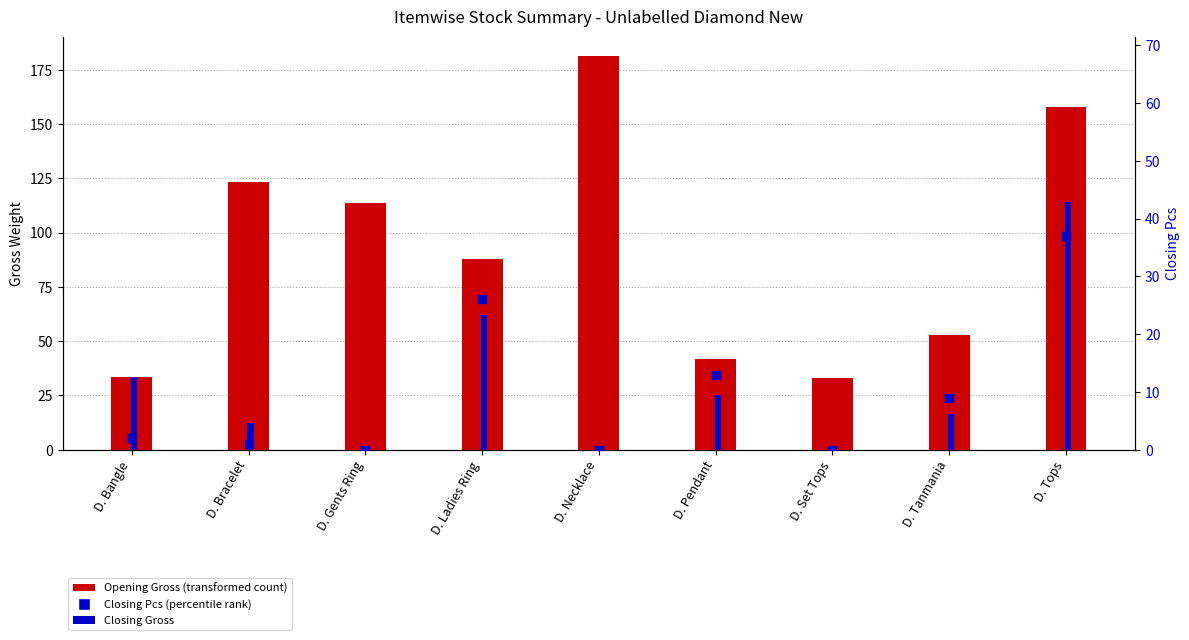

Which series contains the highest Y value?

Opening Gross